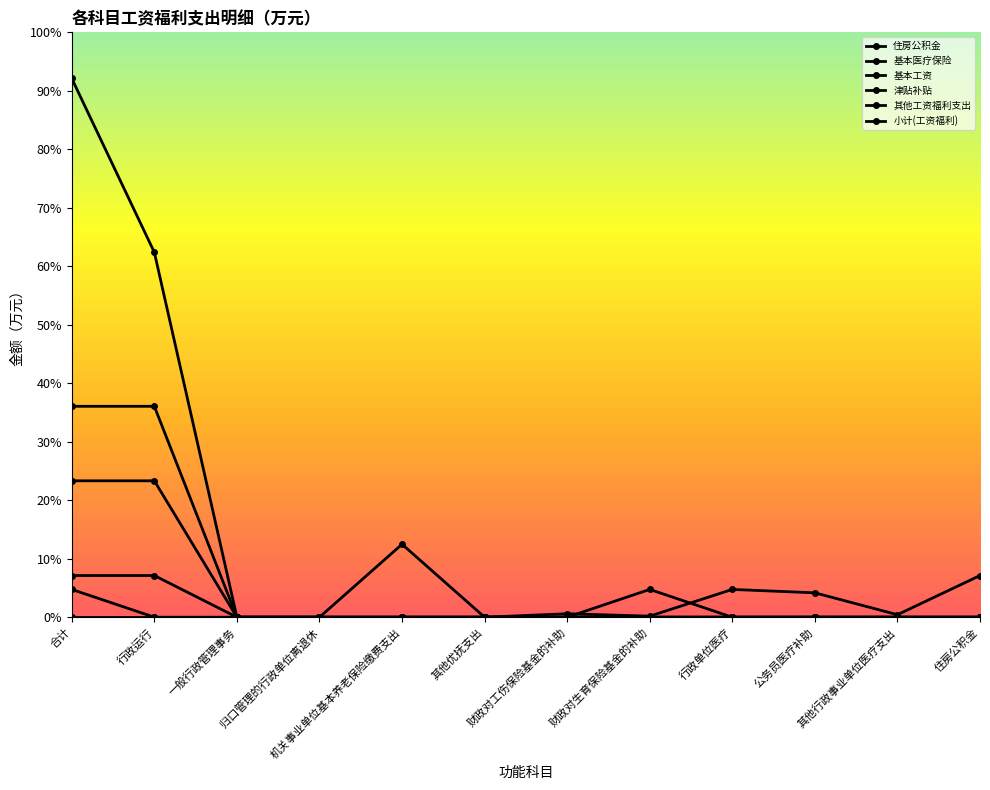

Is it true that 基本医疗保险 equals 5.9 at 其他行政事业单位医疗支出?

False